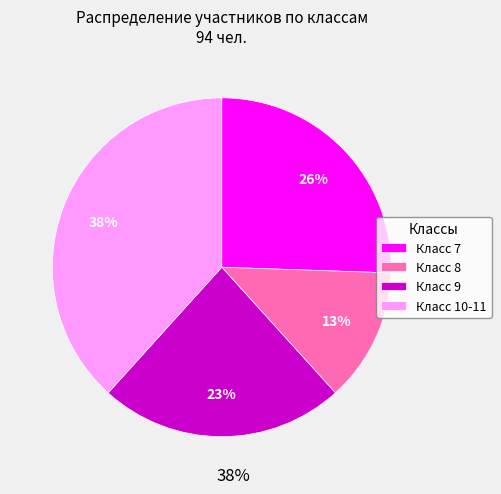

What is the smallest slice in the pie chart?

Класс 8